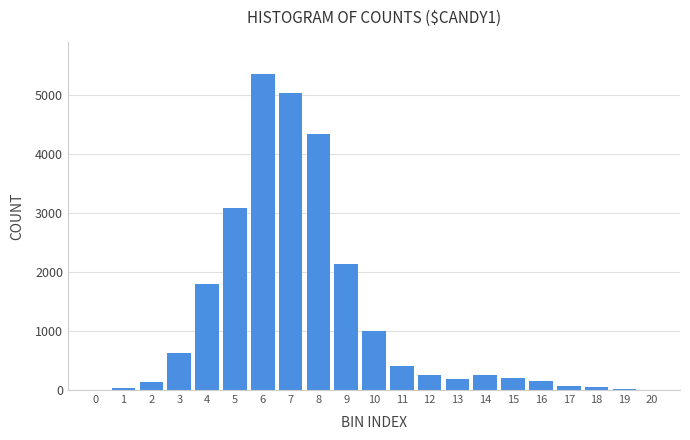

What is the sum of all values?

25122